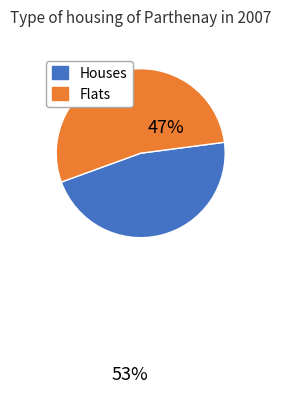

Does any single category account for the majority?

Yes